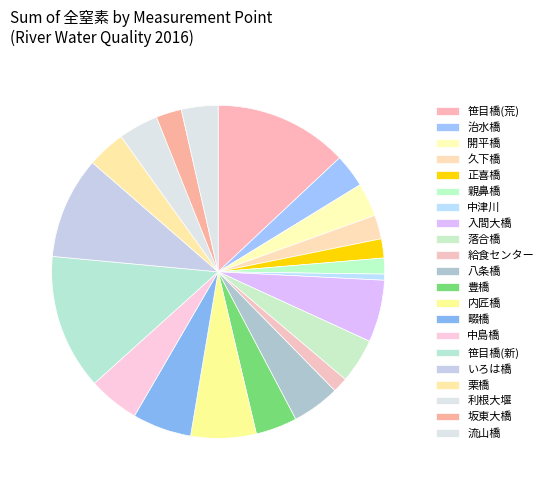

Is there a majority slice in this chart?

No